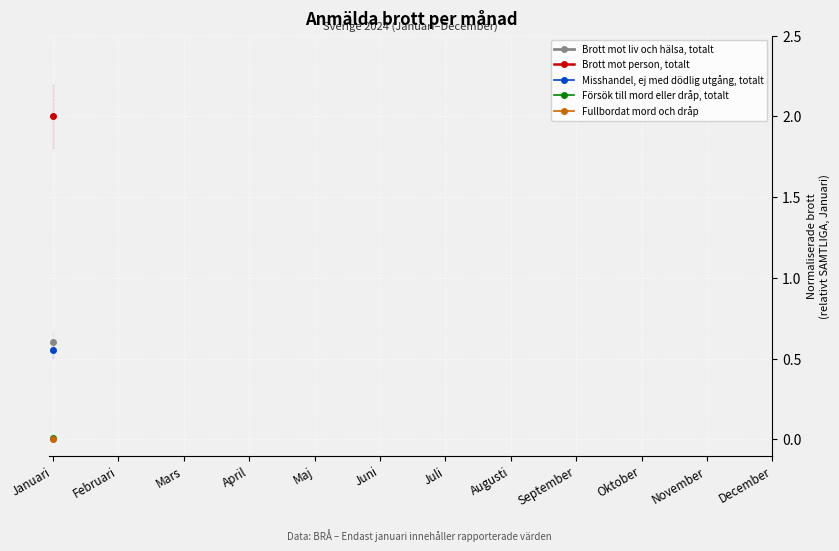

True or false: Brott mot person, totalt and Fullbordat mord och dråp intersect in this chart.

False